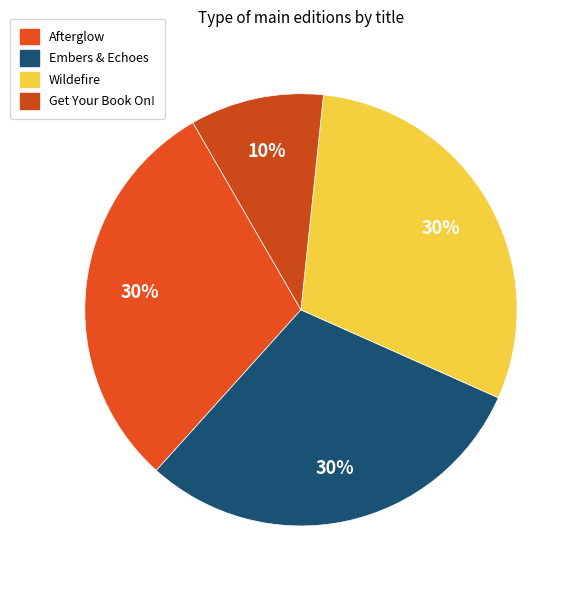

What percentage do Afterglow and Wildefire together represent?

60.0%